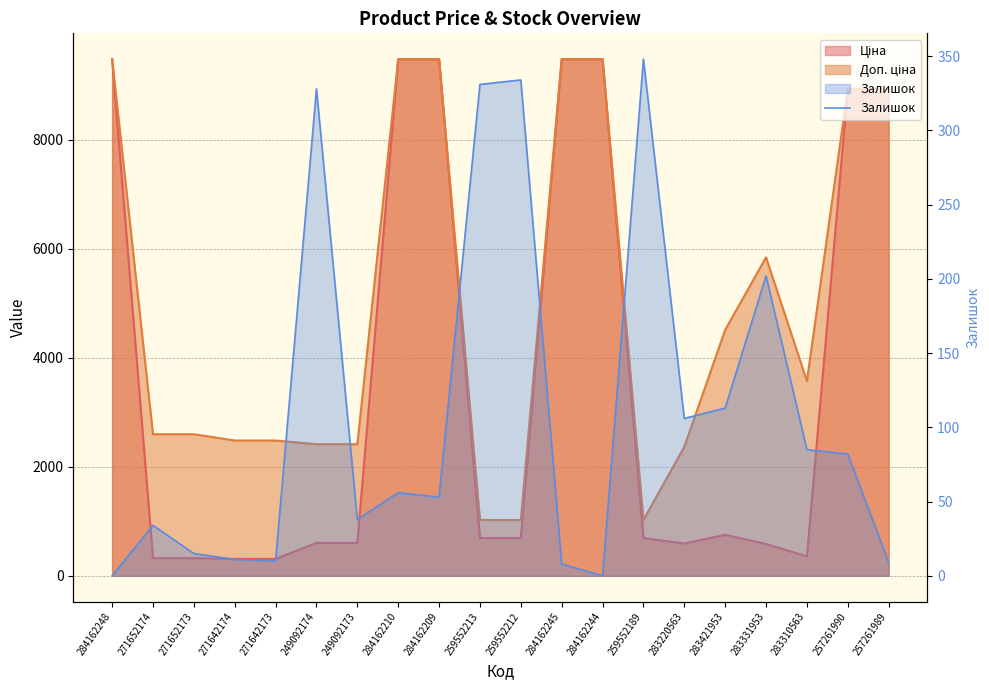

Reading left to right, extract all data points from this chart.

0	34	15	11	10	328	38	56	53	331	334	8	0	348	106	113	202	85	82	9